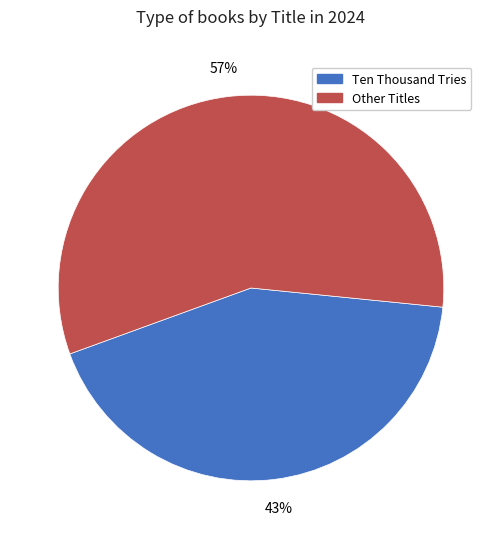

Does any single category account for the majority?

Yes